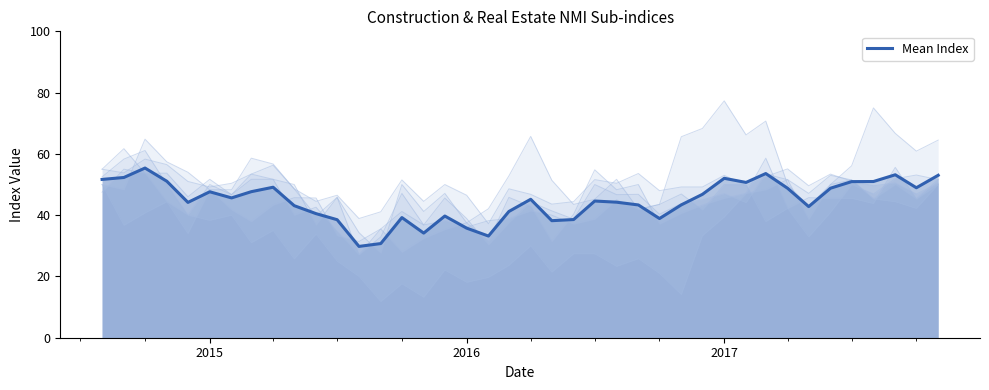

What is the highest value of the Mean Index series?

55.4